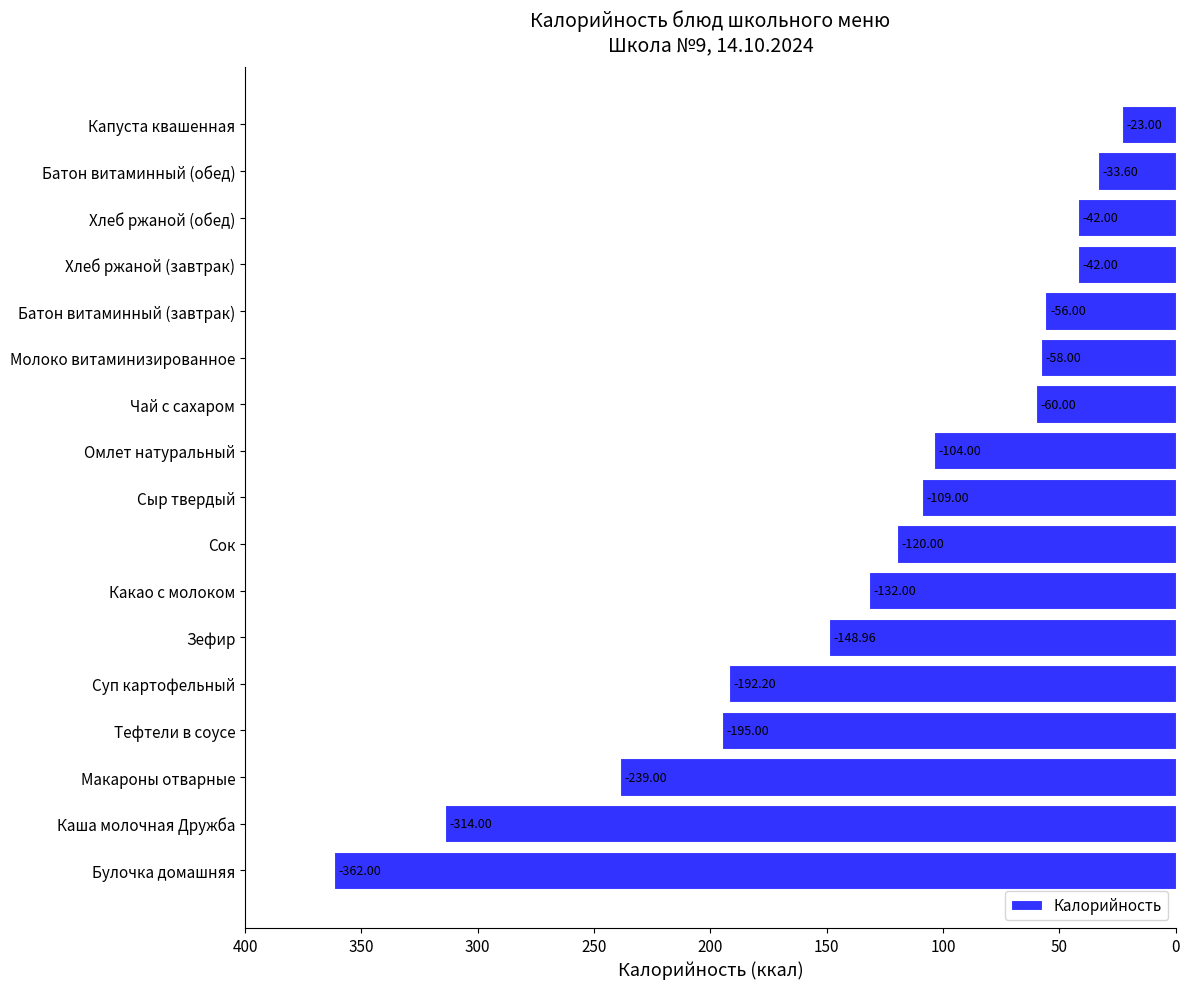

Are the bars horizontal?

Yes